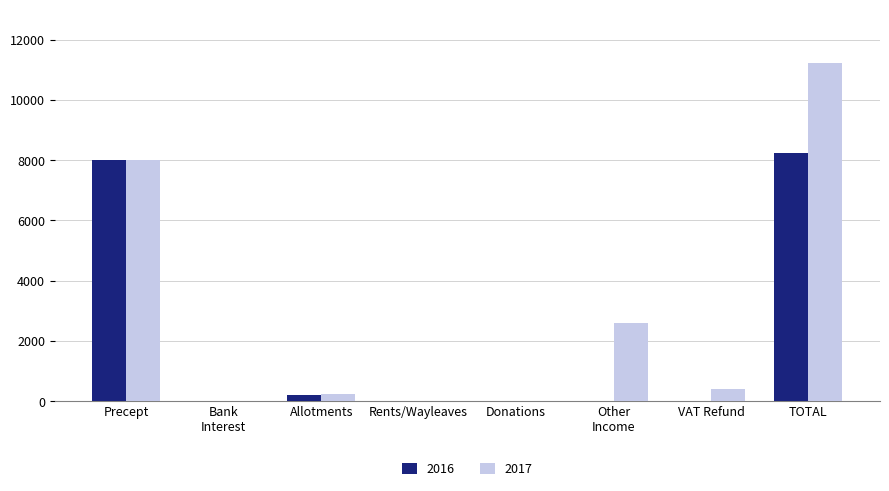

What is the maximum value shown in the chart?

11236.9